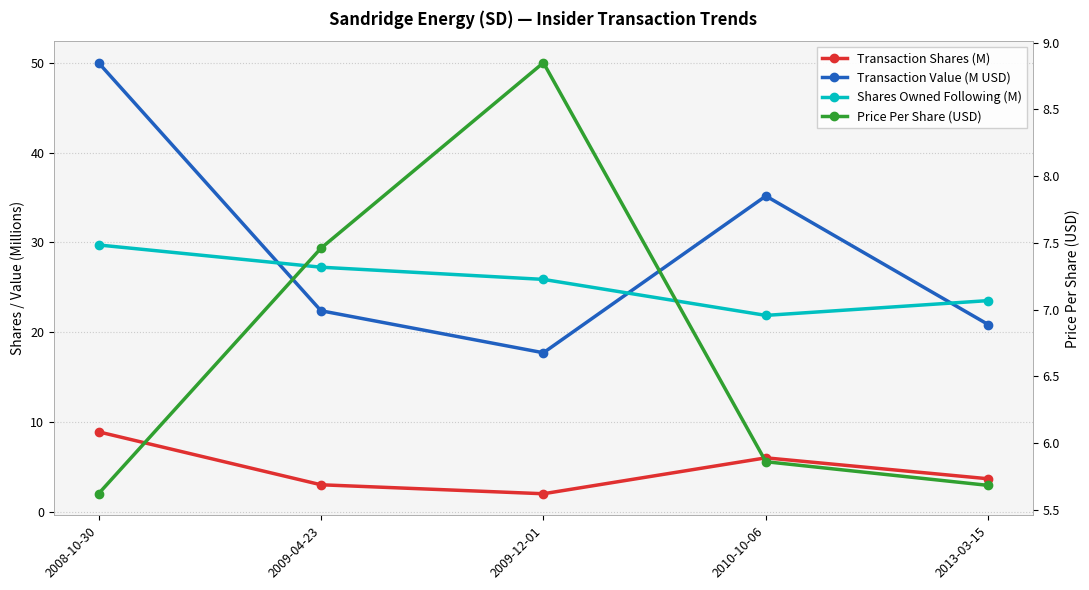

What is the difference between the Transaction Value (M USD) values at 2010-10-06 and 2008-10-30?

14.8